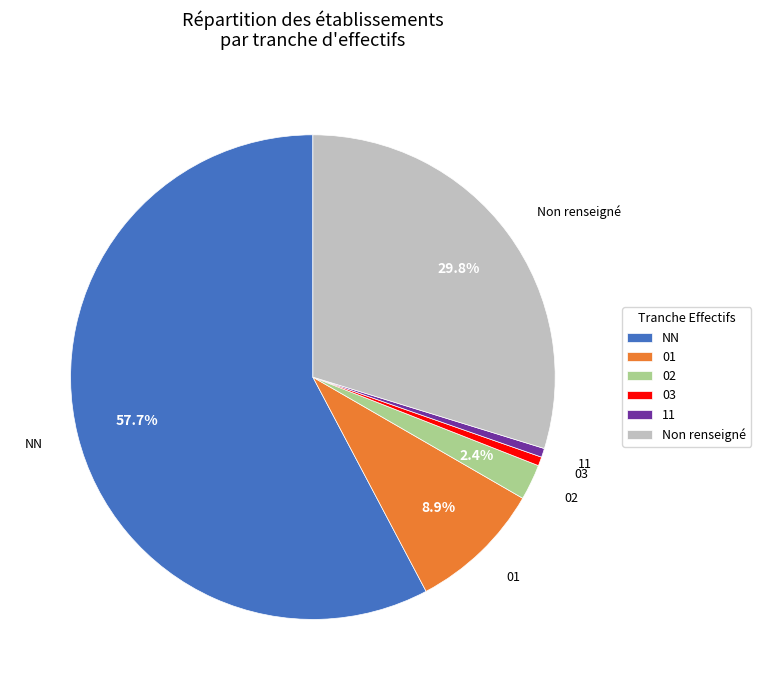

How many slices are in this pie chart?

6